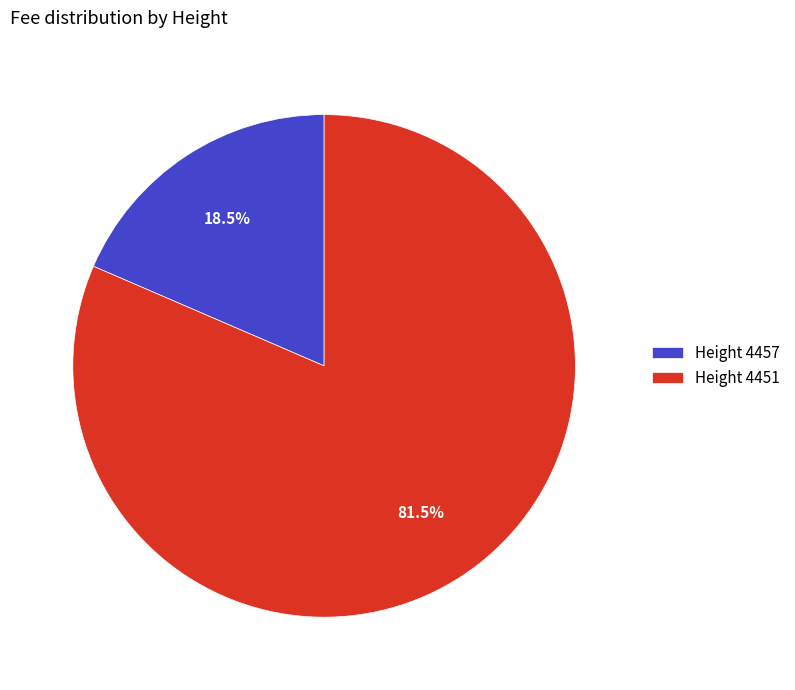

What is the largest slice in the pie chart?

Height 4451